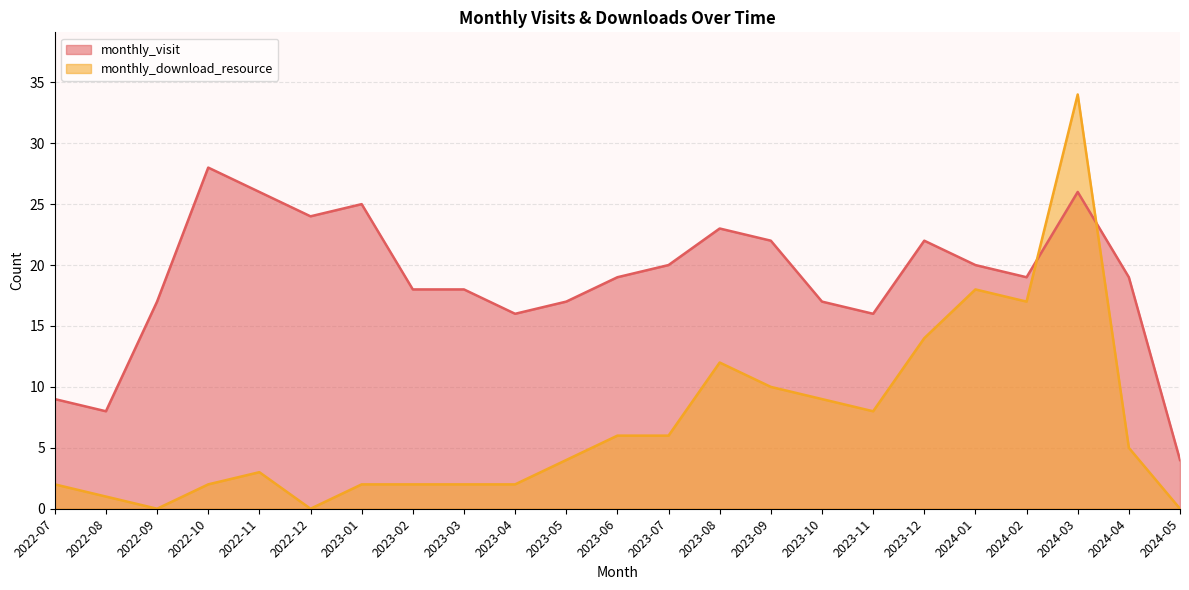

The monthly_download_resource series shows 3 at 2023-01. True or false?

False